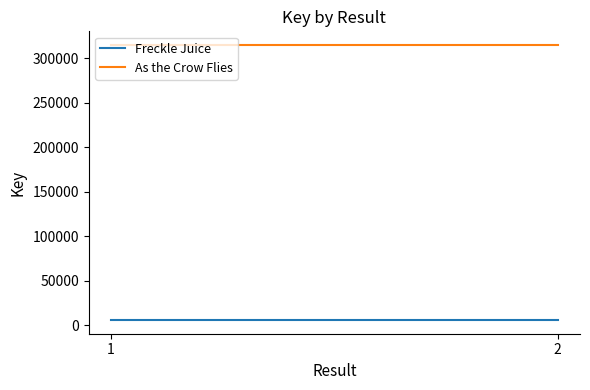

Rank the series by their average value, from lowest to highest.

Freckle Juice, As the Crow Flies